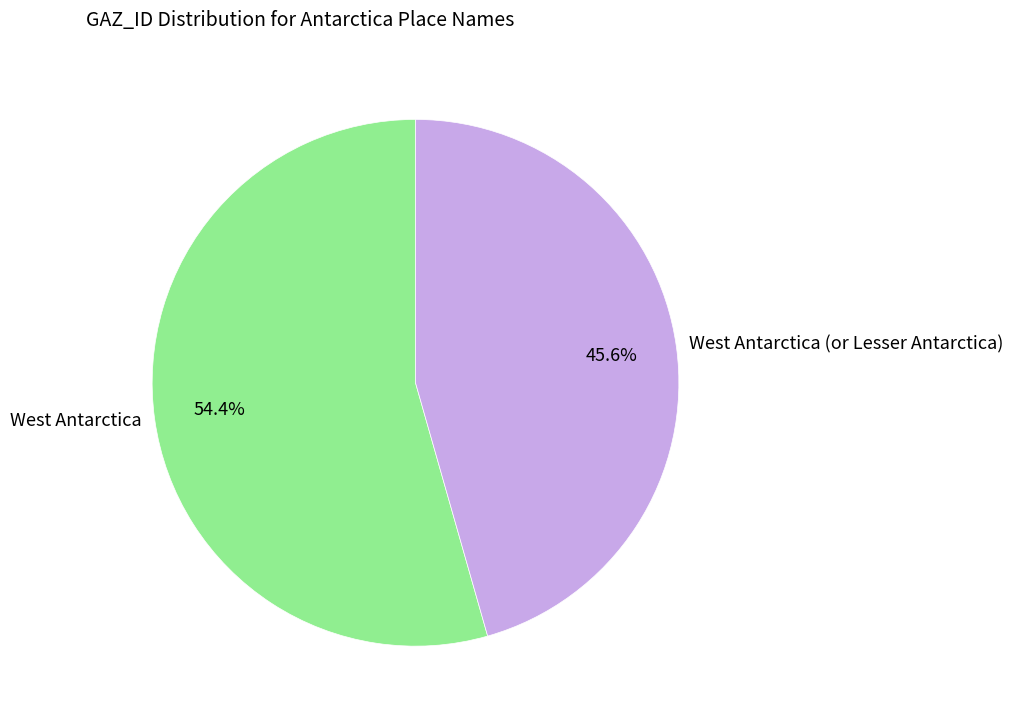

Which slice represents more than half of the pie?

West Antarctica